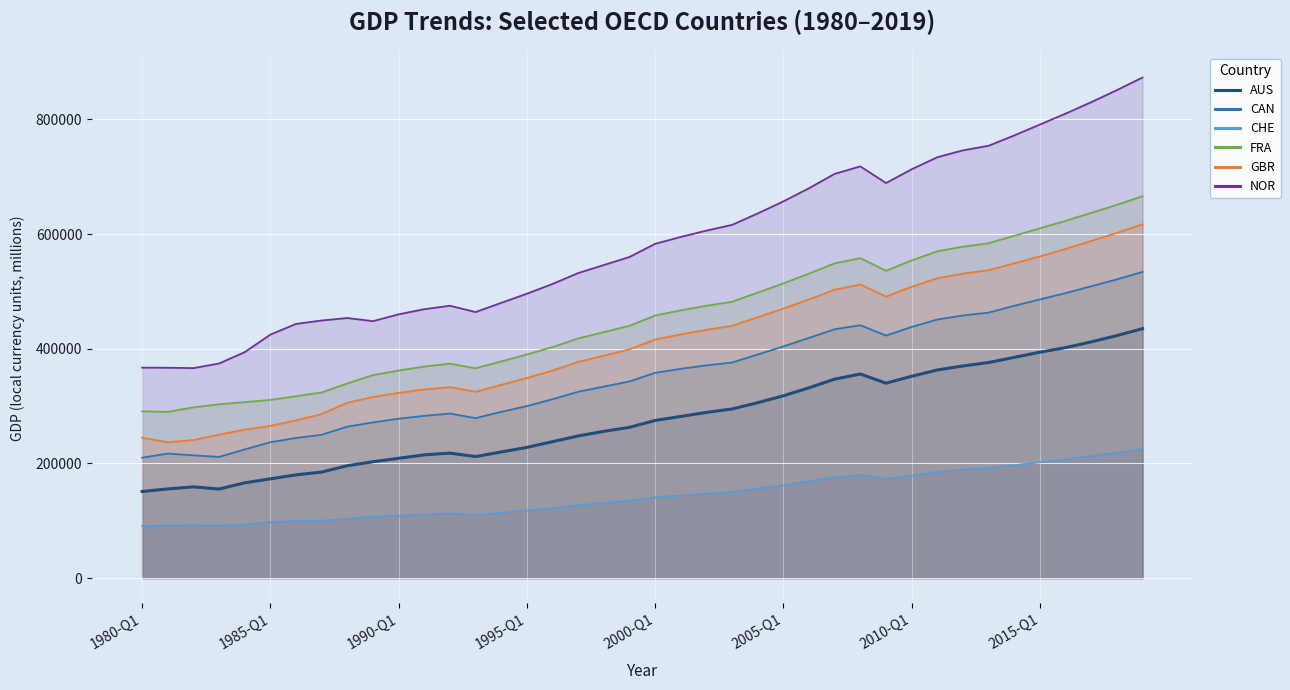

Where is GBR nearest to the value 426971?

2001-Q1